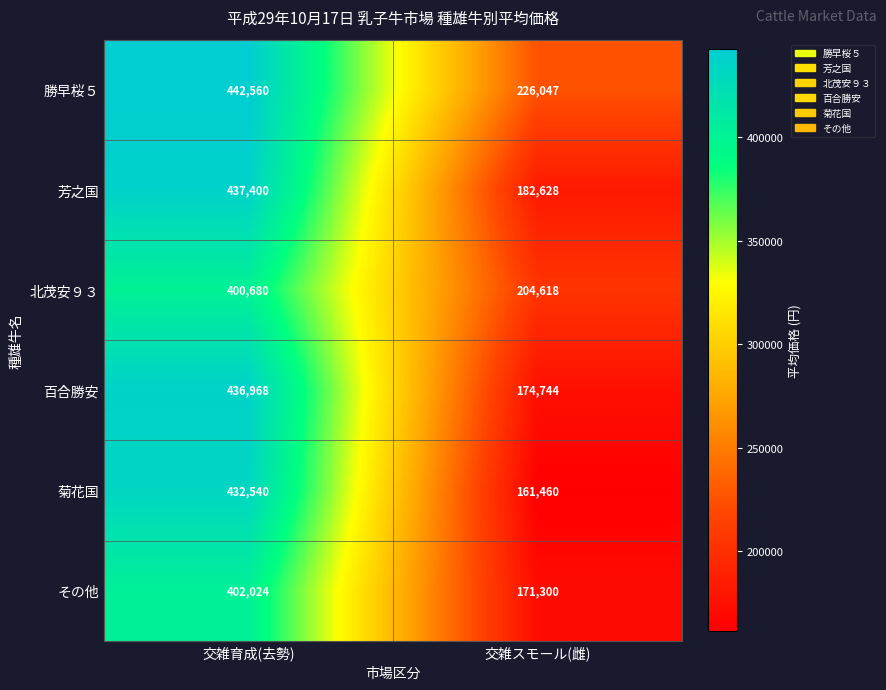

At how many categories does at least one series exceed 358398?

1